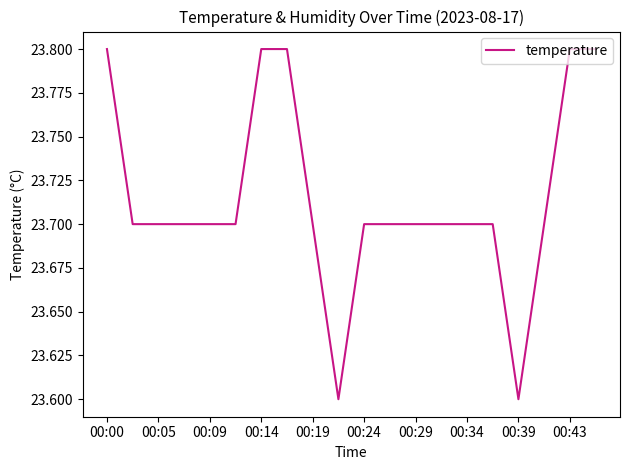

What is the minimum value shown in the chart?

23.6